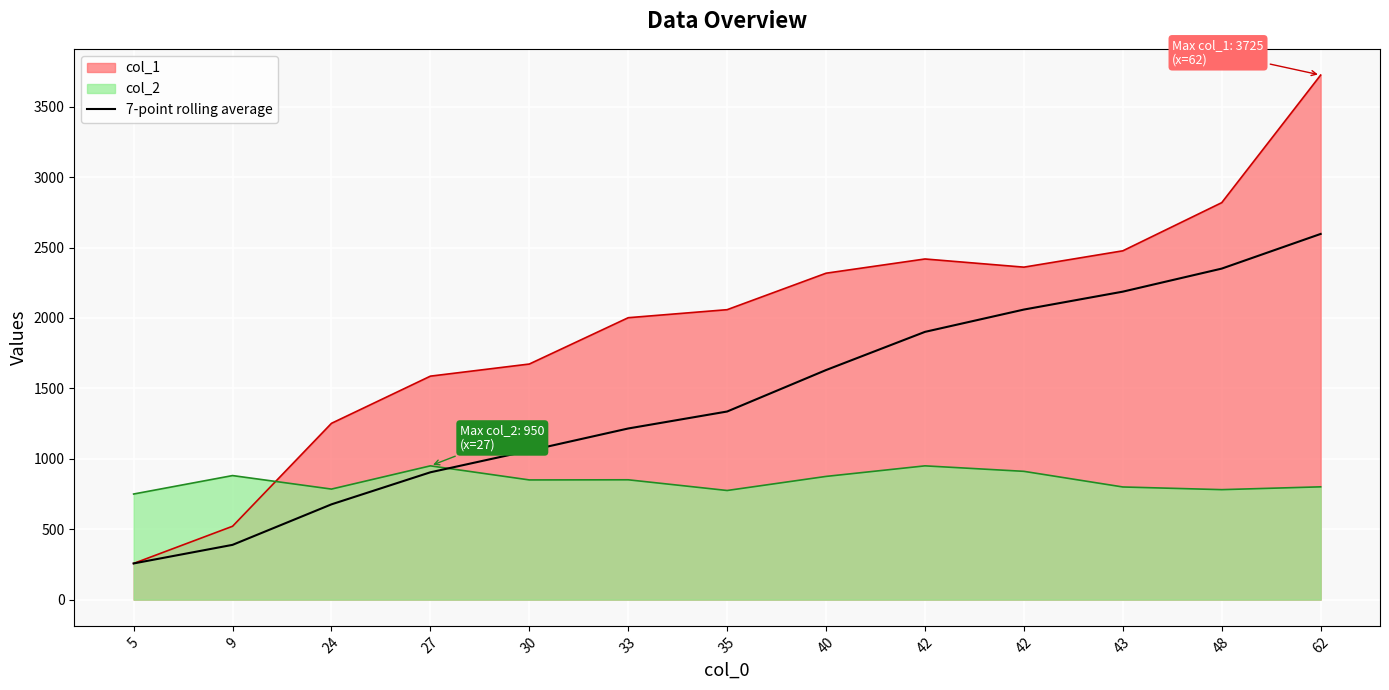

What is the minimum value shown in the chart?

257.0